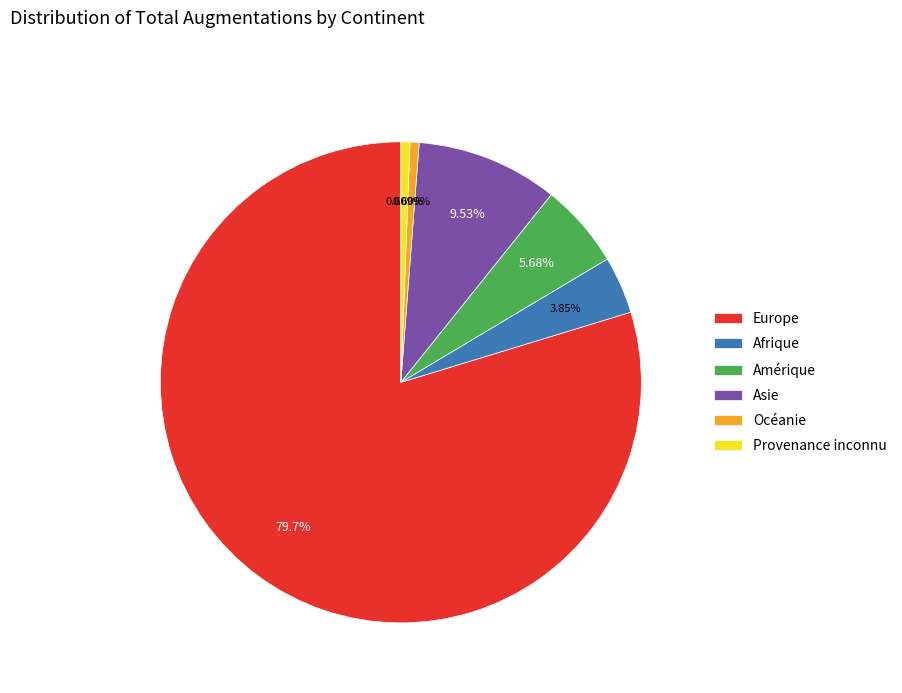

Is Europe the majority of the pie?

Yes